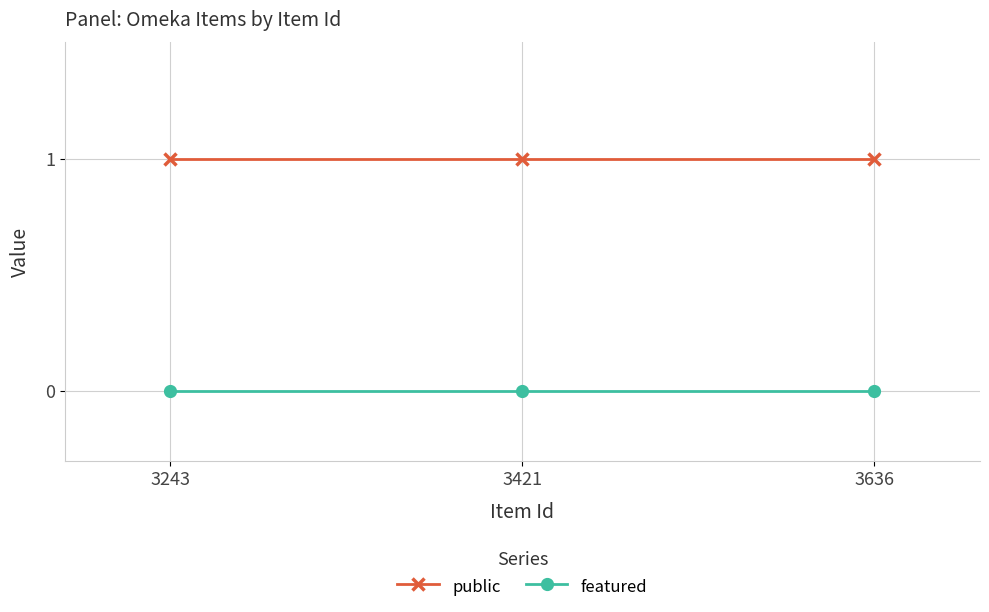

How many distinct data groups are displayed?

2